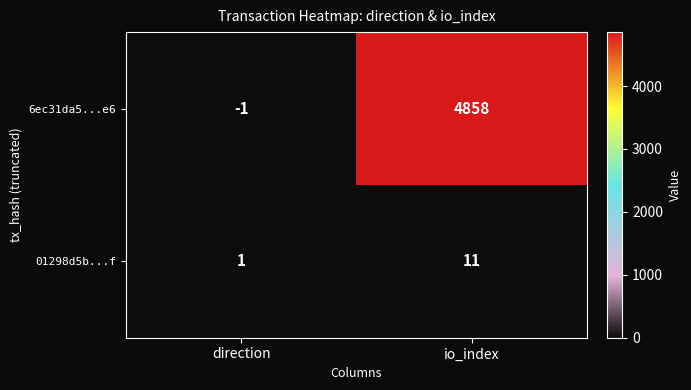

How many series are shown in this chart?

2